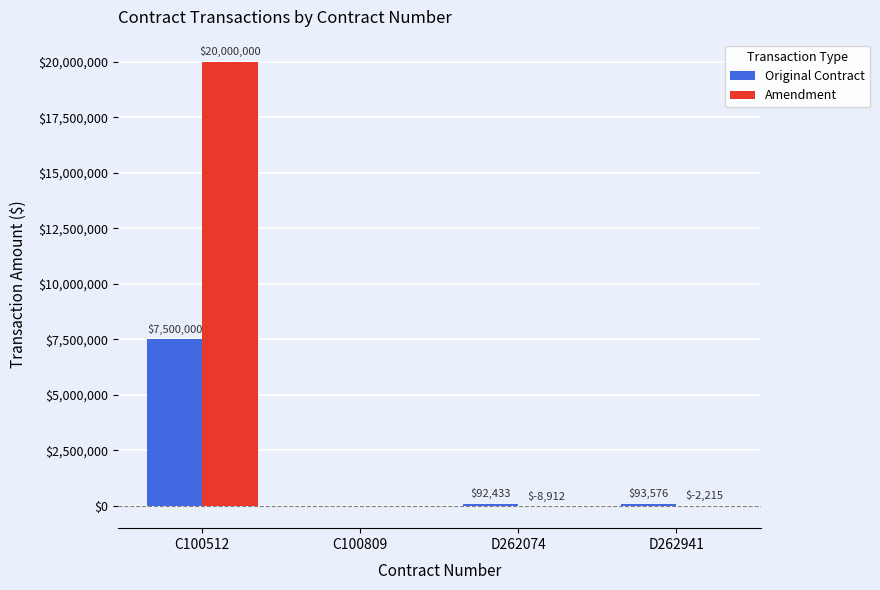

Is it true that Amendment equals -2214.9 at D262941?

True